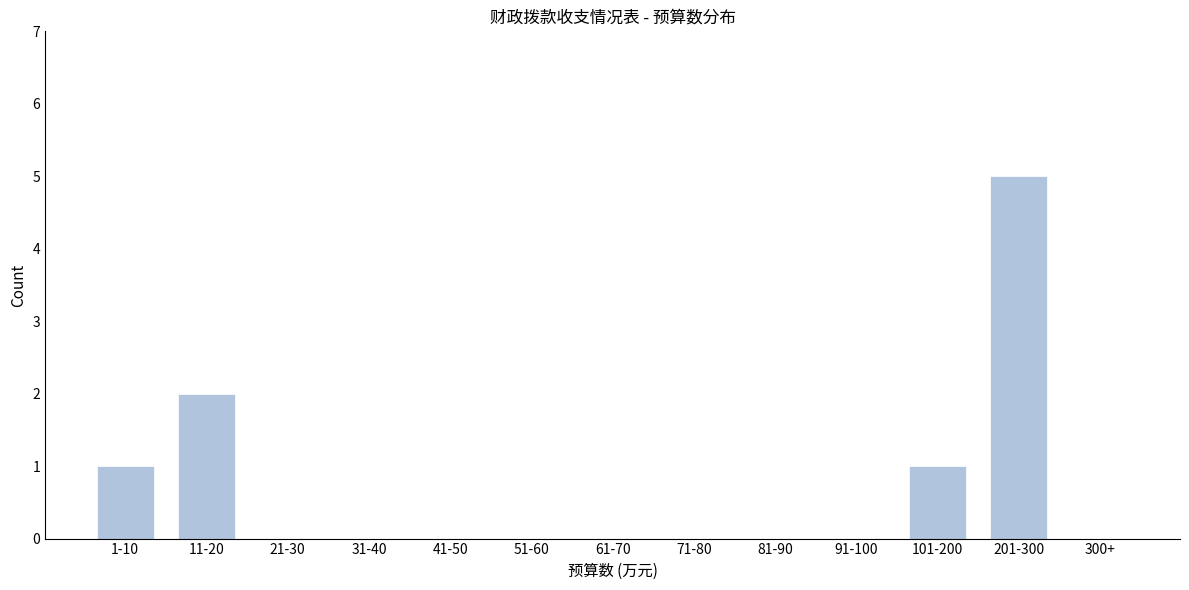

Reading right to left, what are all the values shown in this chart?

300+=0	201-300=5	101-200=1	91-100=0	81-90=0	71-80=0	61-70=0	51-60=0	41-50=0	31-40=0	21-30=0	11-20=2	1-10=1